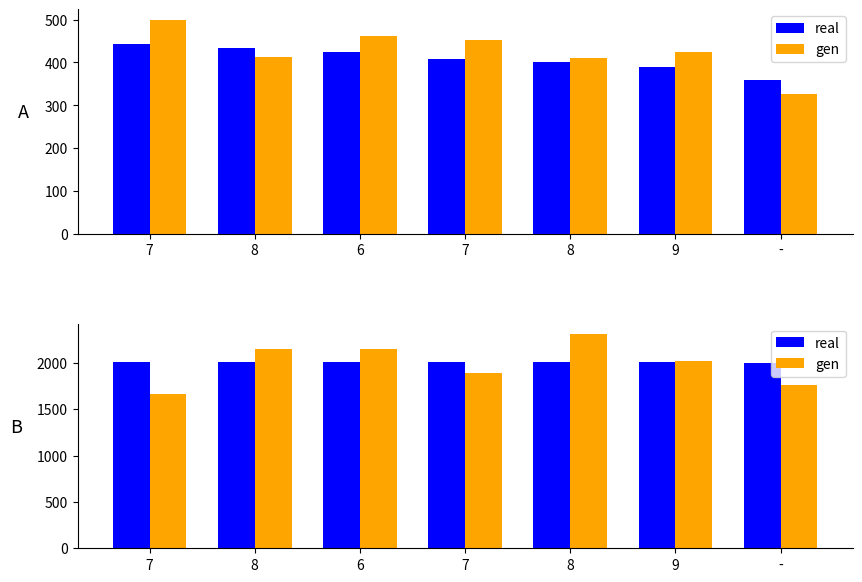

At how many categories does at least one series exceed 1793?

7